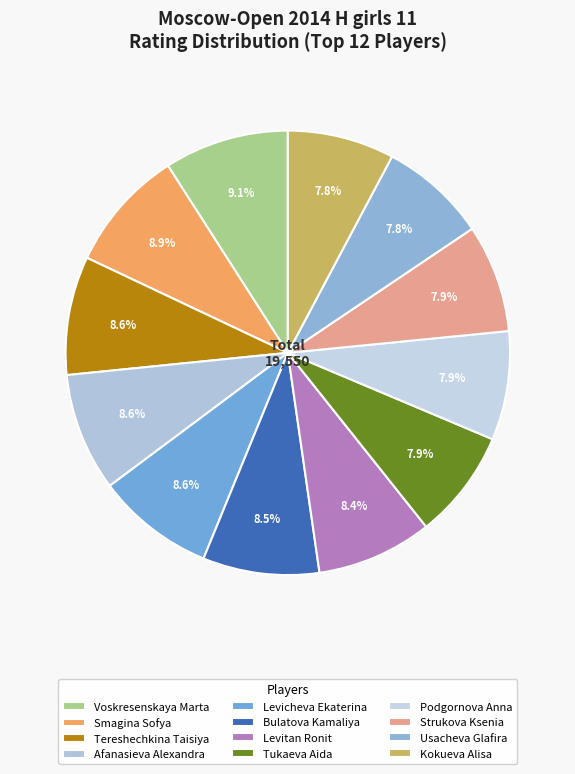

What is the smallest slice in the pie chart?

Kokueva Alisa